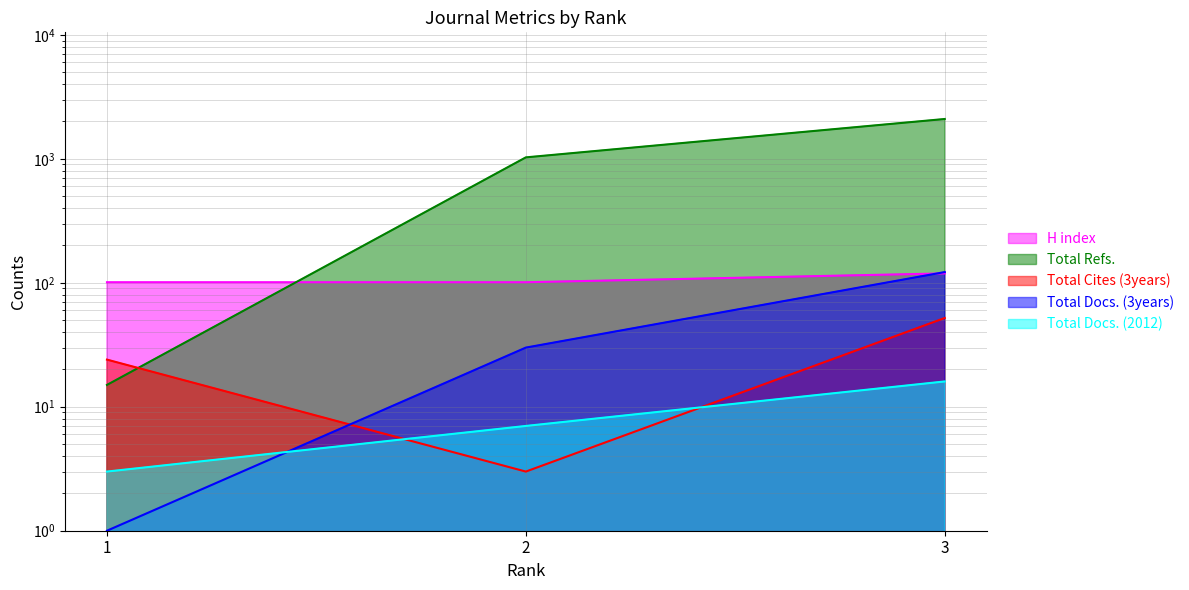

True or false: Total Docs. (2012) has a value of 3 at 1.

True